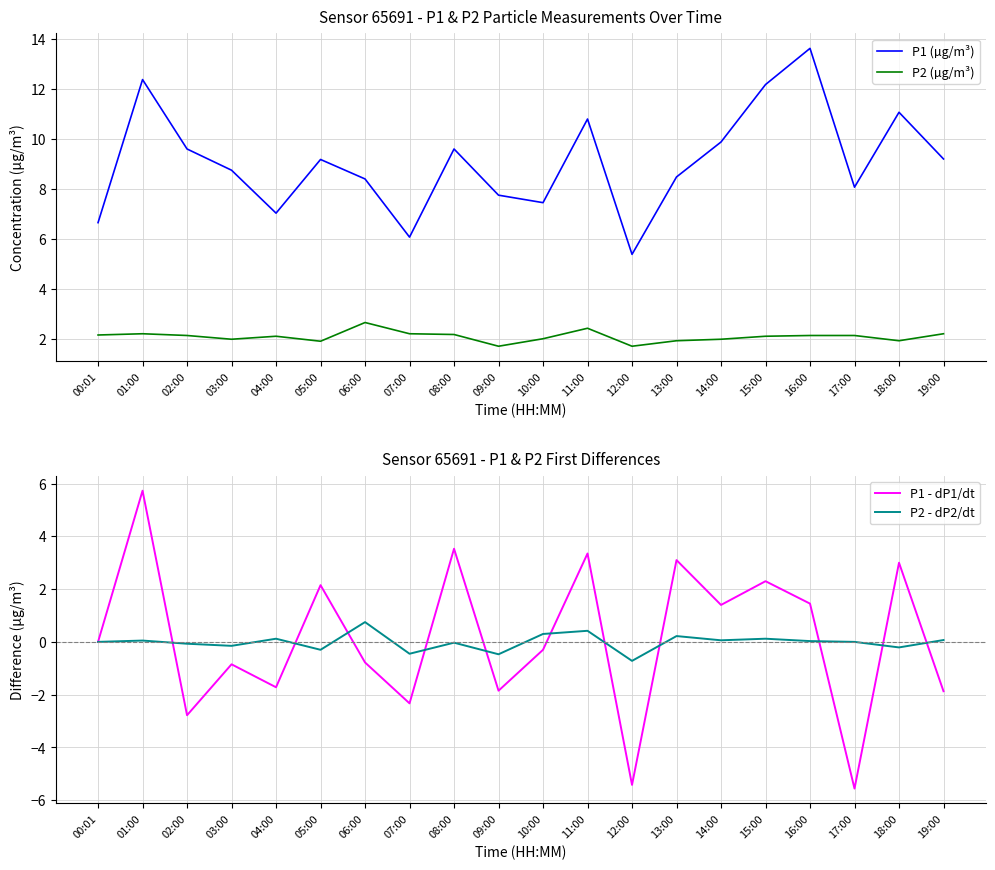

How many data points in P2 (µg/m³) are less than 2?

7